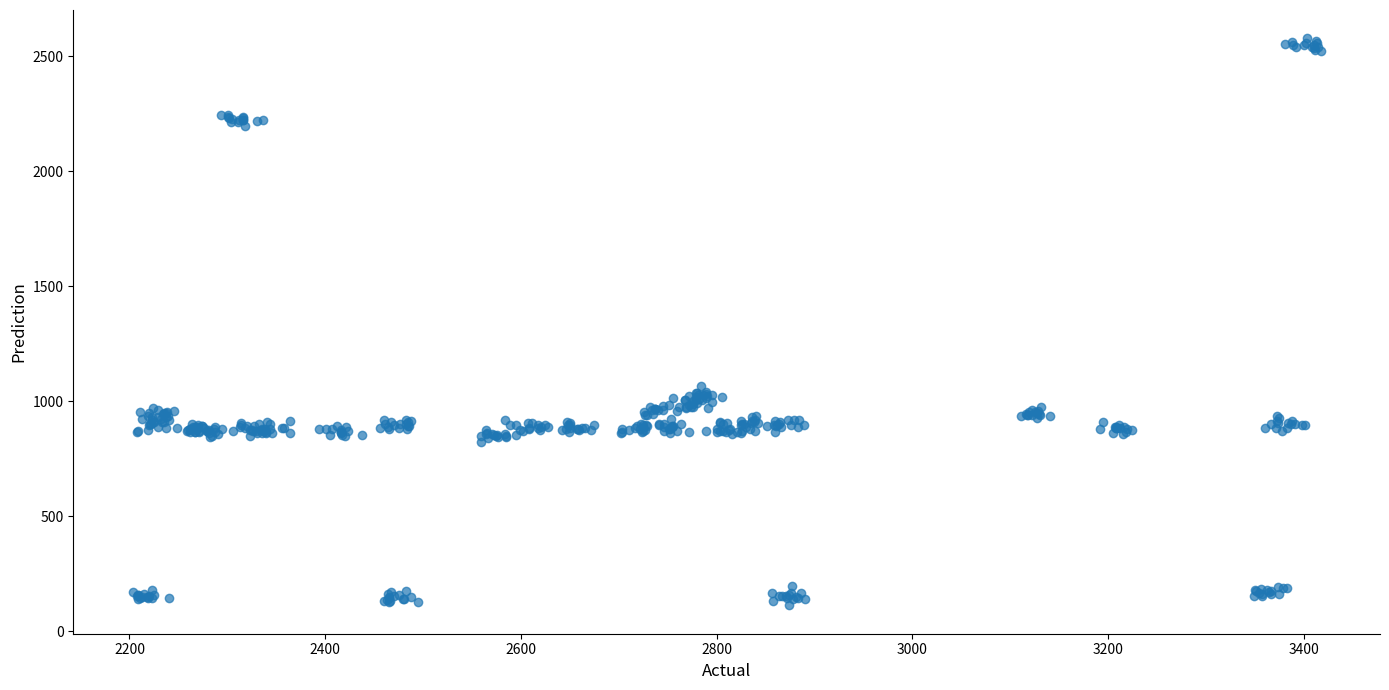

What Y value in the scatter plot is closest to 1345?

1068.1